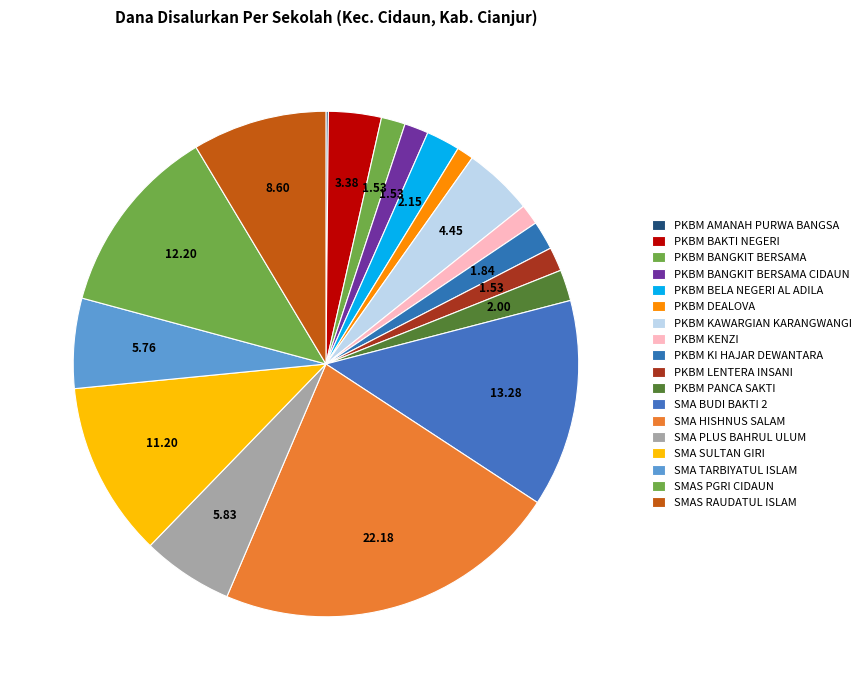

Count the number of slices in the pie.

18